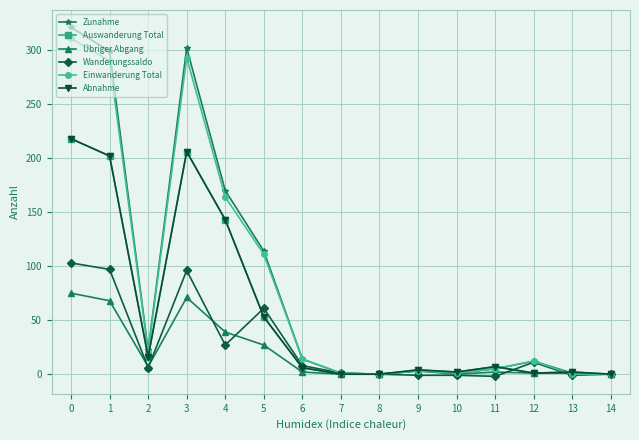

How many values in the Übriger Abgang series are below 2?

6